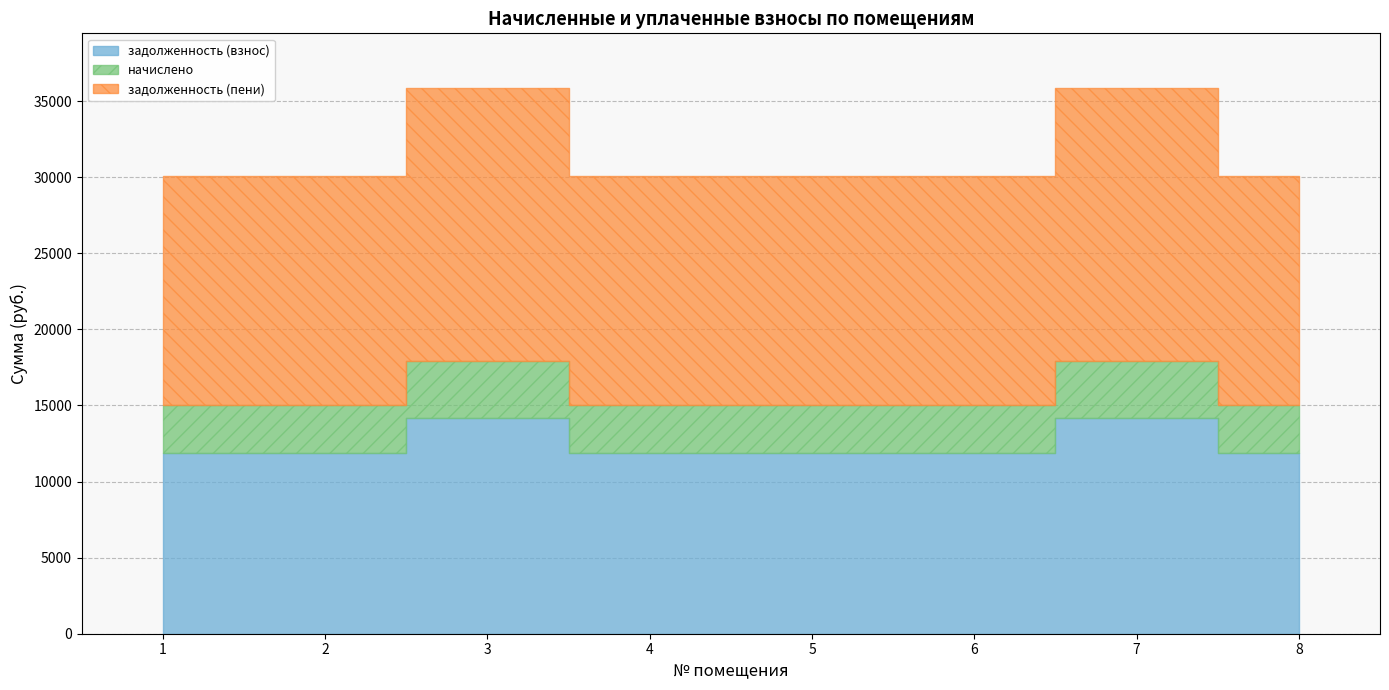

Does the chart have visible grid lines?

Yes